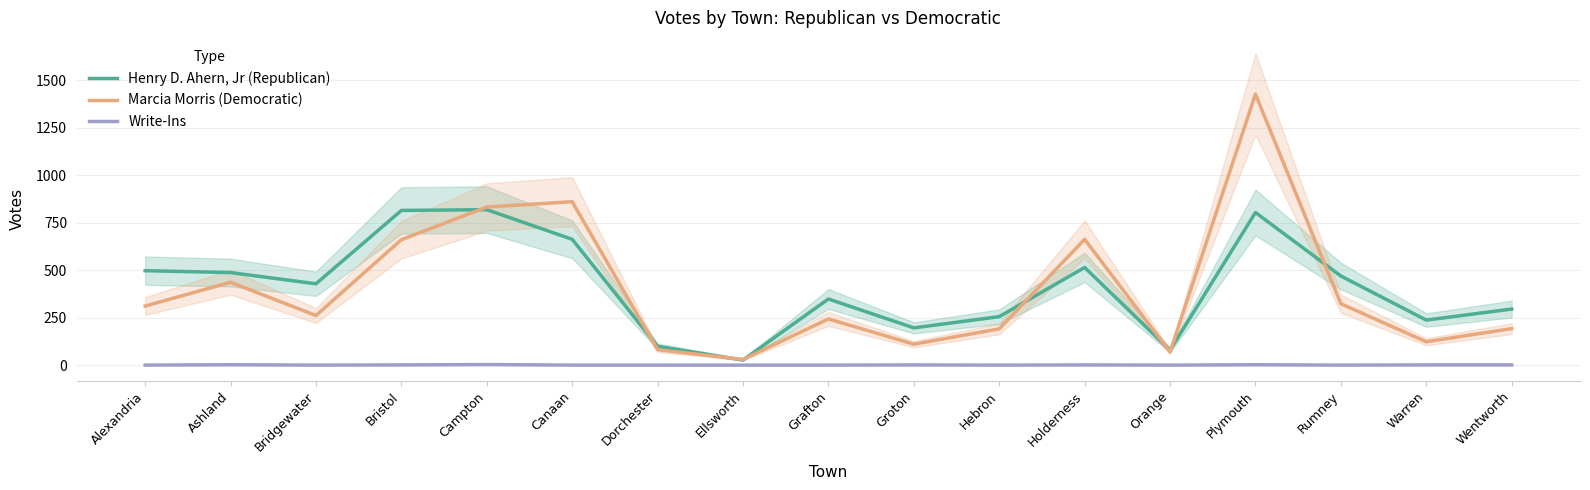

True or false: Henry D. Ahern, Jr (Republican) and Write-Ins cross at least once.

False